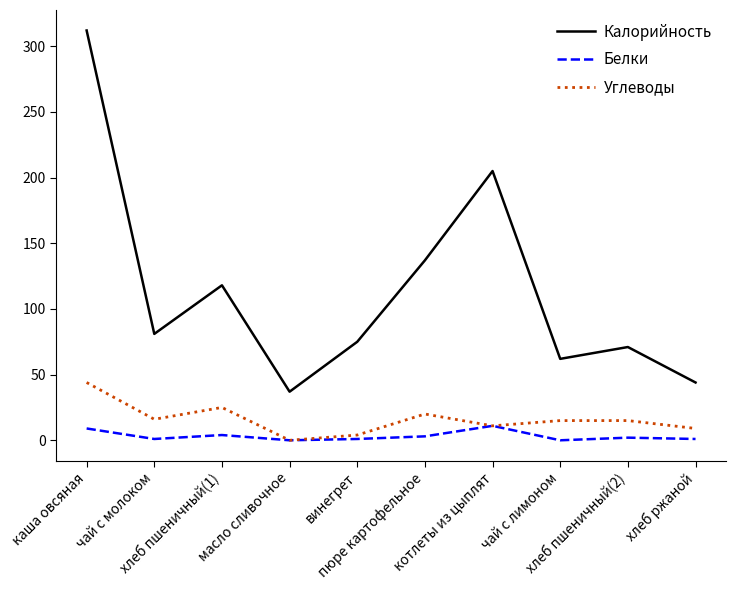

List the series in order of their peak value, lowest first.

Белки, Углеводы, Калорийность